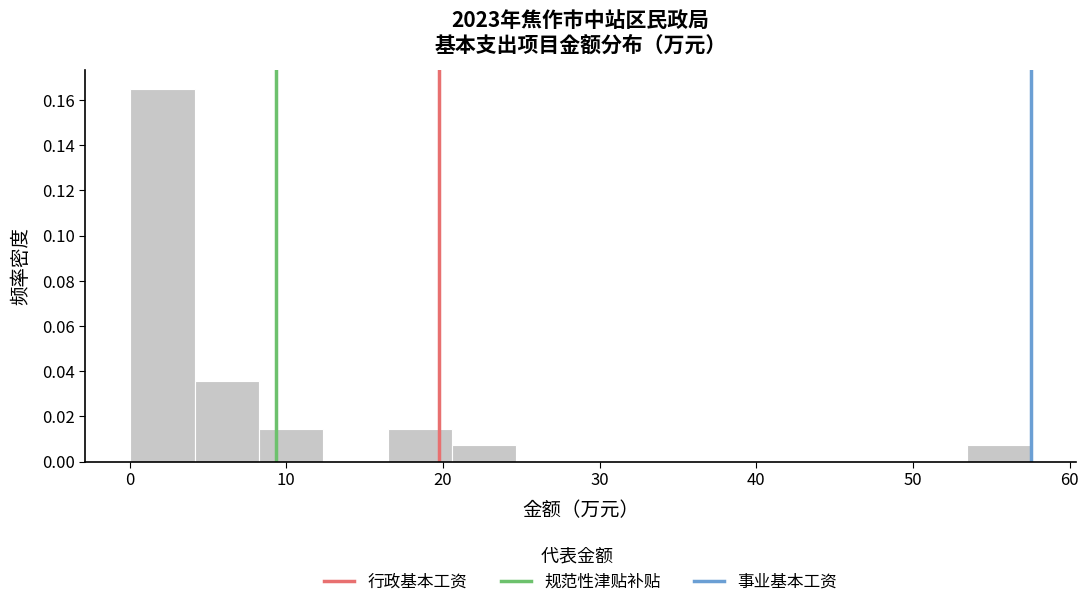

Reading left to right, list every bar in this chart as the range it spans on the x-axis followed by its height. Neither the bar edges nor the heights are printed on the chart, so give them approximately, as read against the axes.

0 to 4: 0.164
4 to 8: 0.036
8 to 12: 0.014
12 to 16: 0
16 to 21: 0.014
21 to 25: 0.008
25 to 29: 0
29 to 33: 0
33 to 37: 0
37 to 41: 0
41 to 45: 0
45 to 49: 0
49 to 53: 0
53 to 58: 0.008